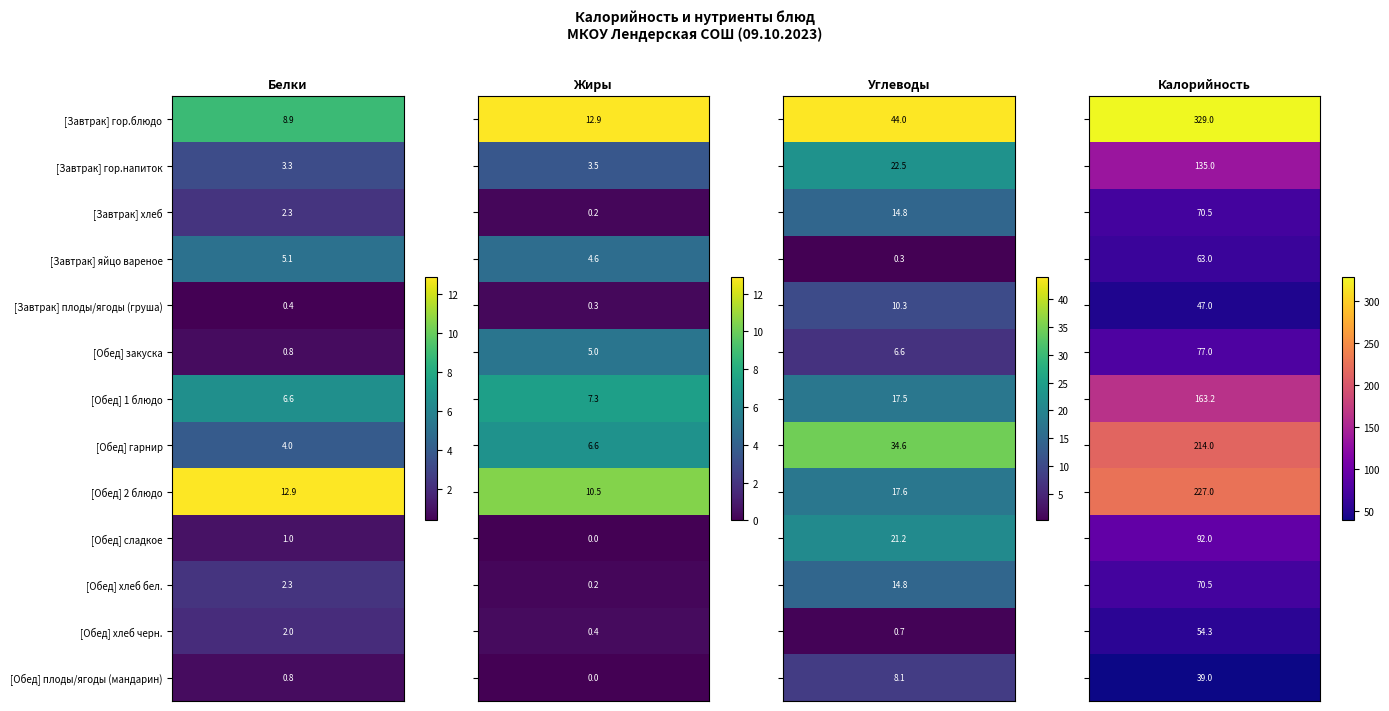

At which category is the sum across all series the highest?

гор.блюдо